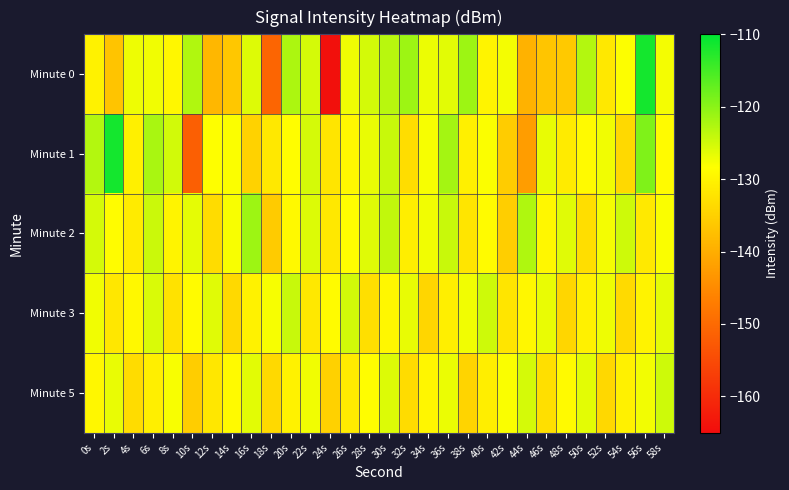

Between 24s and 36s, which series saw the biggest shift?

Minute 0